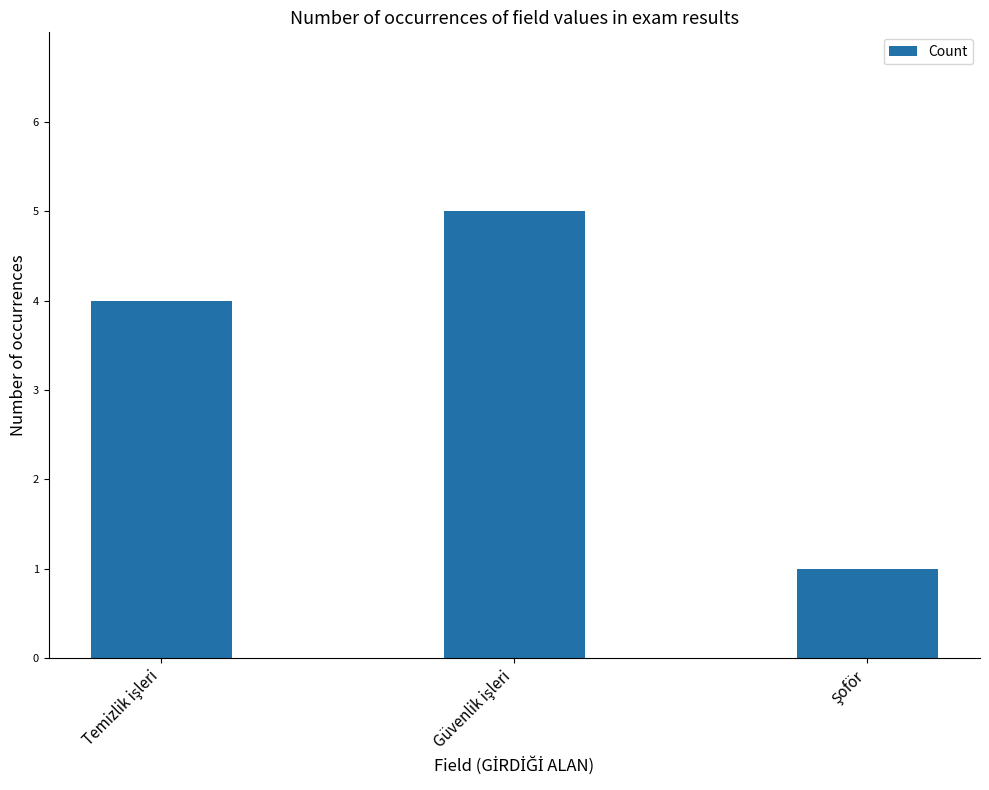

Are the bars horizontal?

No